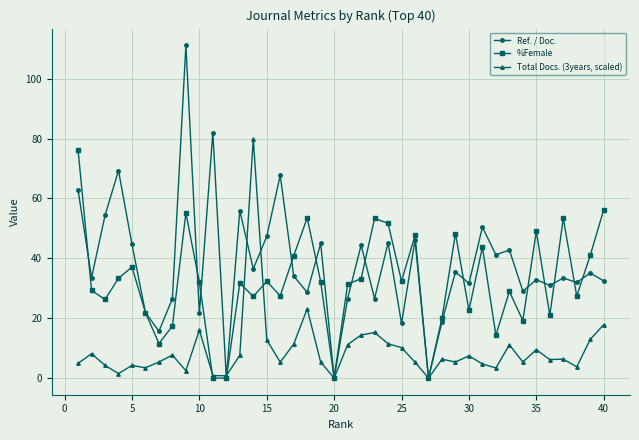

List the series in order of their peak value, highest first.

Ref. / Doc., Total Docs. (3years, scaled), %Female